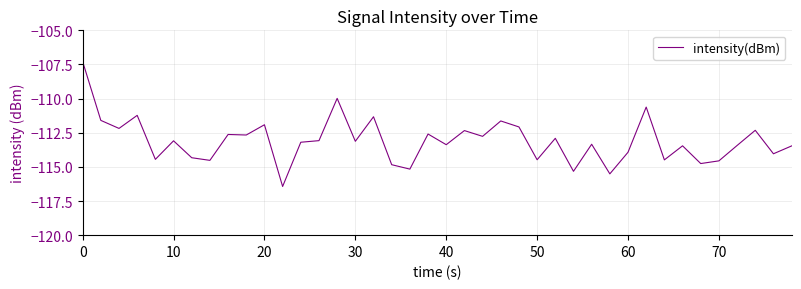

What is the minimum value shown in the chart?

-116.4